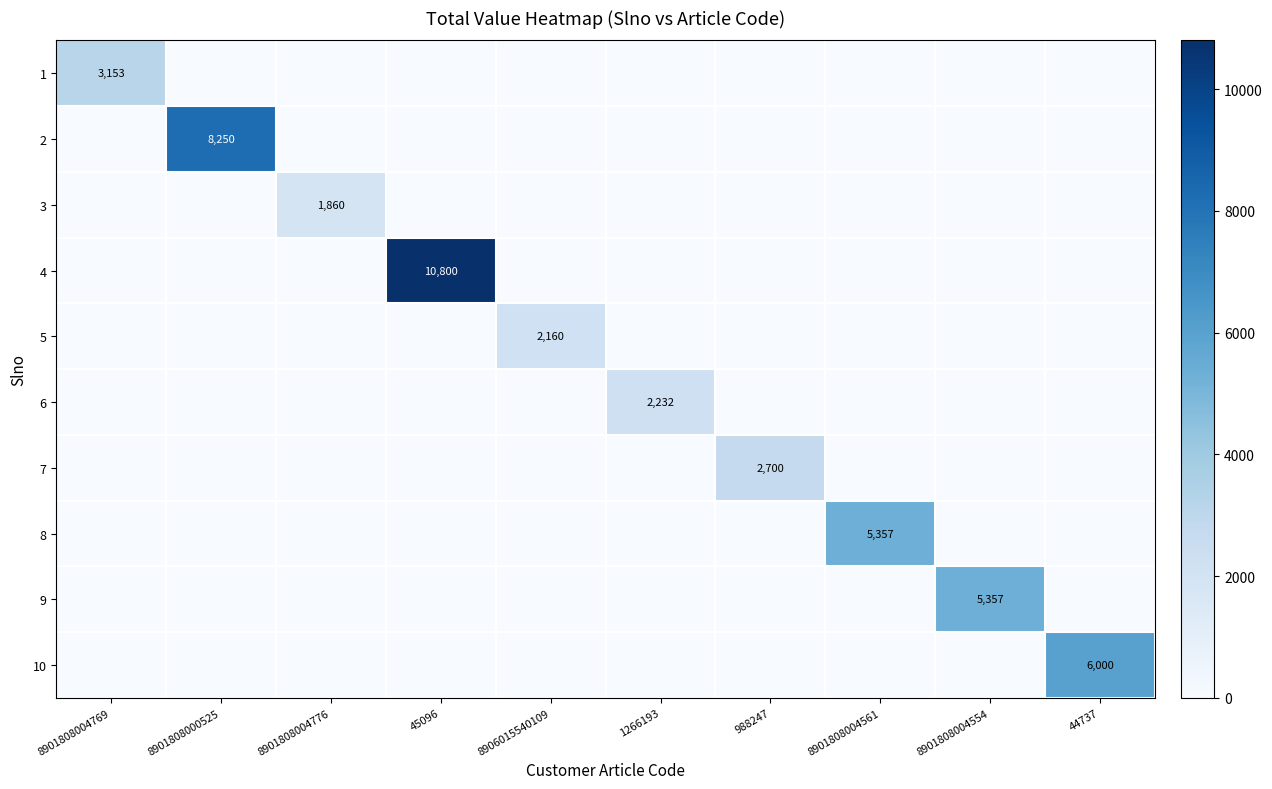

At which category is the sum across all series the highest?

45096